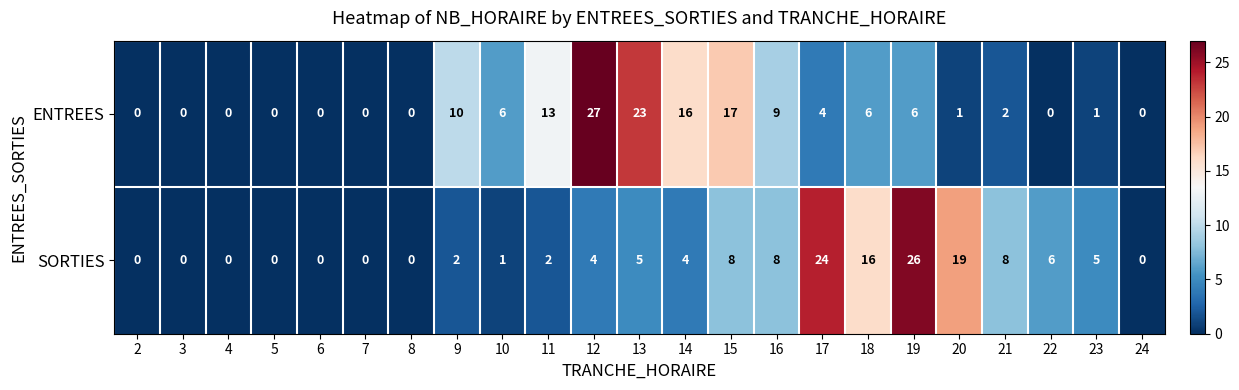

The ENTREES series shows 13 at 11. True or false?

True